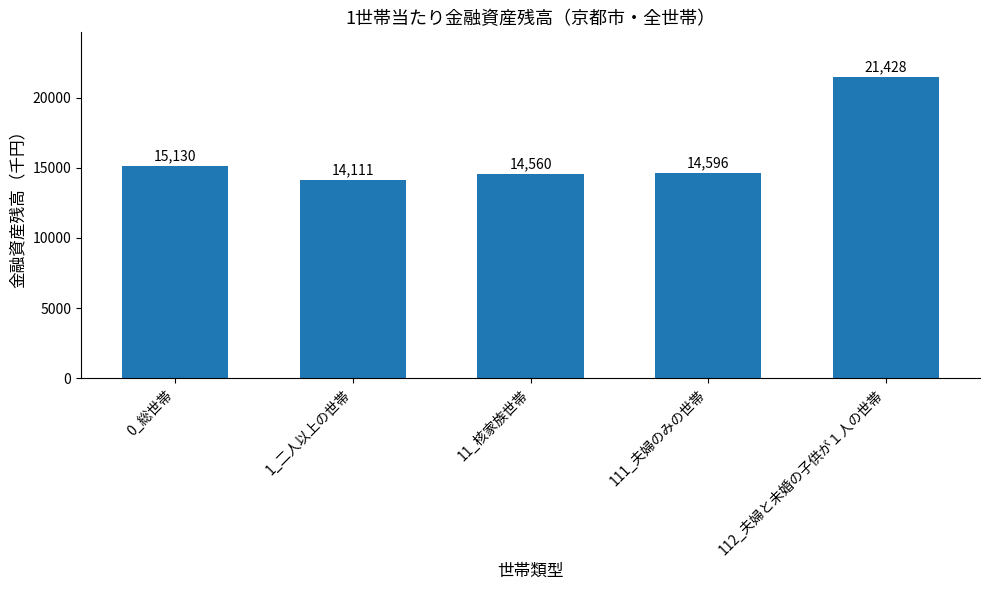

Is it true that the value at 0_総世帯 is 15130?

True